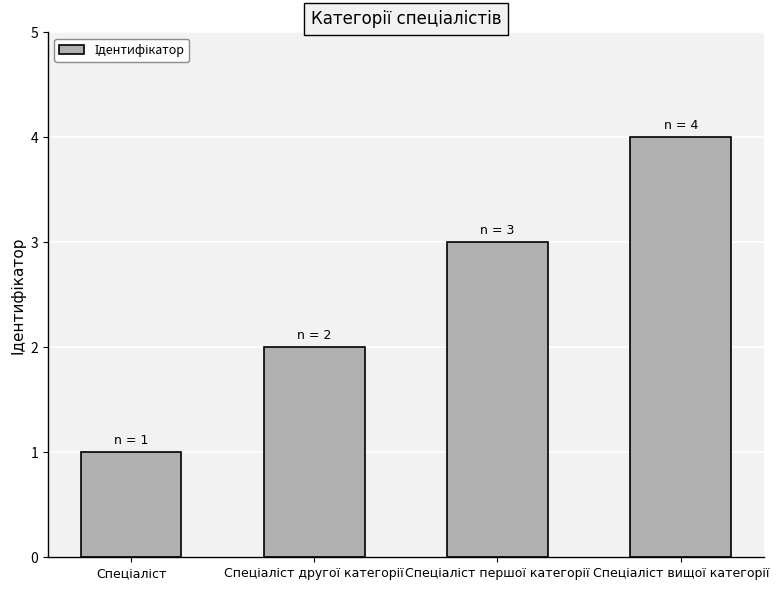

What is the maximum value shown in the chart?

4